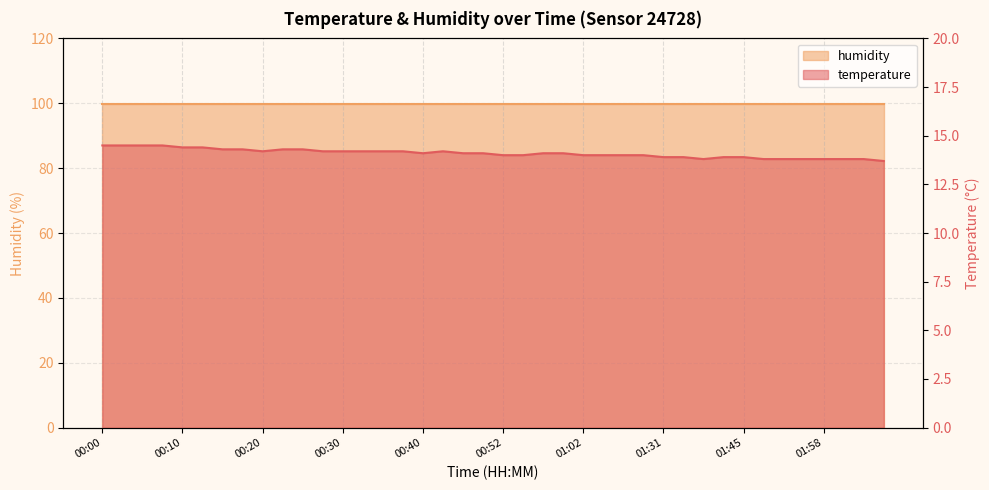

List the labels in order of value, largest first.

00:00, 00:03, 00:05, 00:08, 00:10, 00:13, 00:15, 00:18, 00:23, 00:25, 00:20, 00:27, 00:30, 00:32, 00:35, 00:37, 00:42, 00:40, 00:45, 00:47, 00:57, 01:00, 00:52, 00:55, 01:02, 01:05, 01:07, 01:10, 01:31, 01:36, 01:42, 01:45, 01:39, 01:48, 01:50, 01:56, 01:58, 02:01, 02:03, 02:06